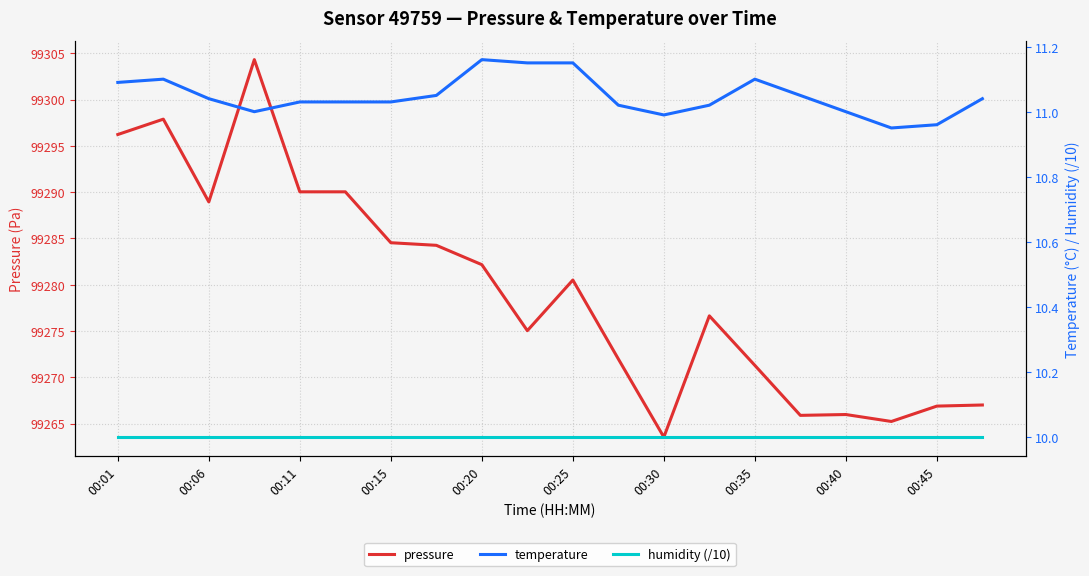

At which label does pressure reach its minimum?

00:30